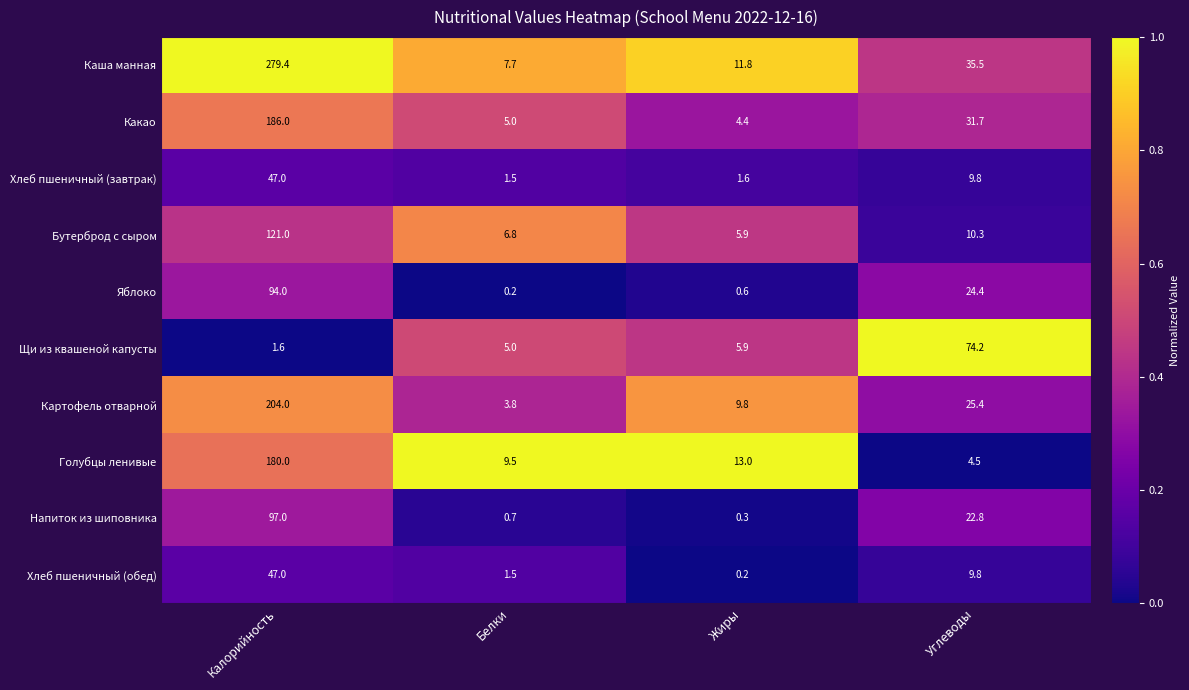

Rank the categories by Яблоко value from lowest to highest.

Белки, Жиры, Углеводы, Калорийность